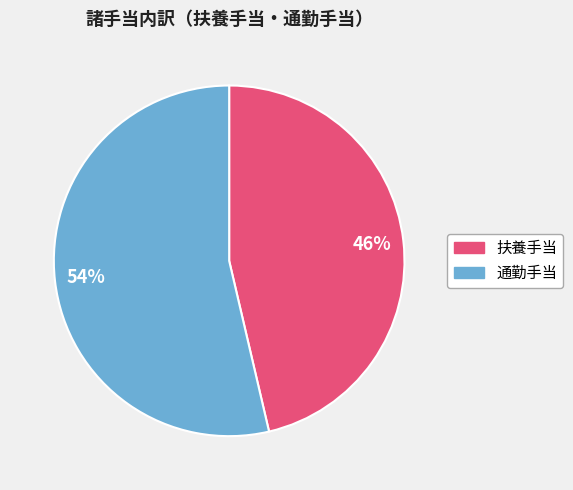

Combined, do 通勤手当 and 扶養手当 account for over 50%?

Yes